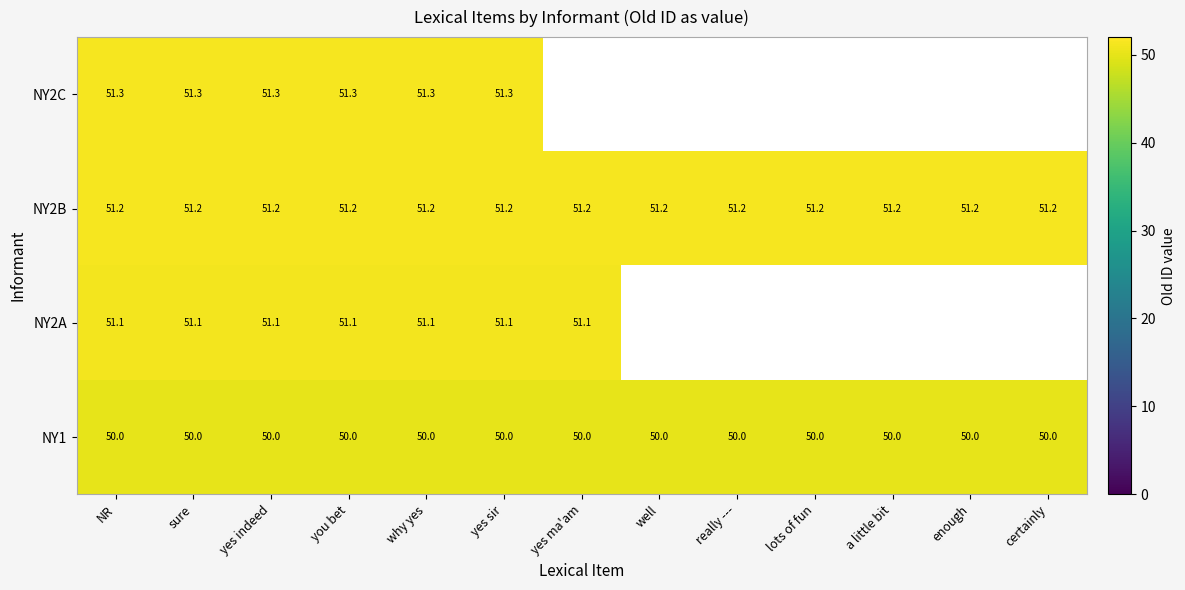

Rank the series at you bet from lowest to highest value.

NY1, NY2A, NY2B, NY2C